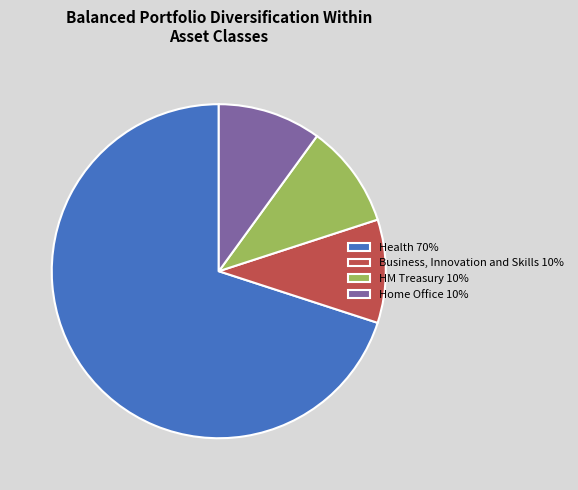

Combined, do Business, Innovation and Skills 10% and Home Office 10% account for over 50%?

No